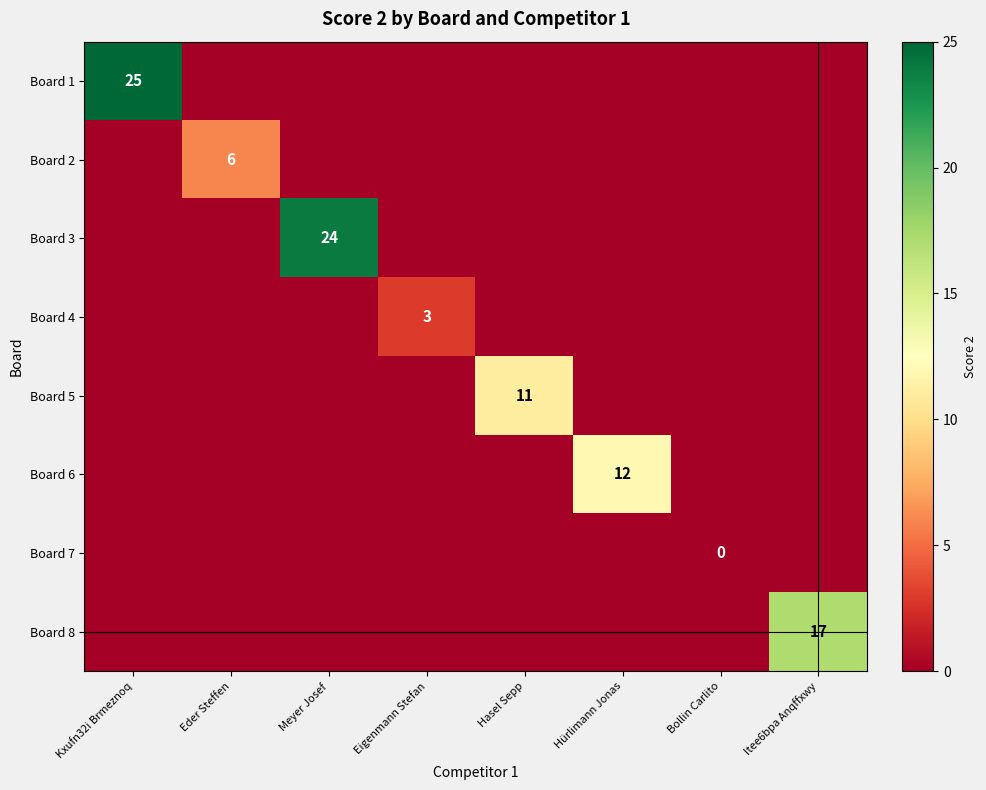

Which series has the widest spread of values?

Board 1